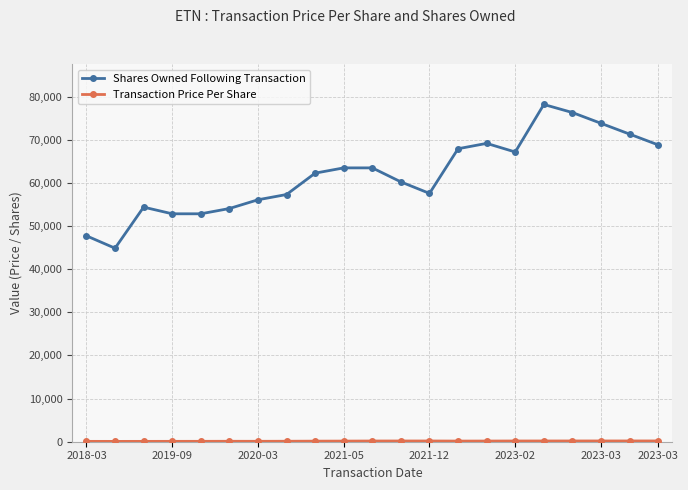

What is the value of the Shares Owned Following Transaction point at the 13th from the left?

57573.0